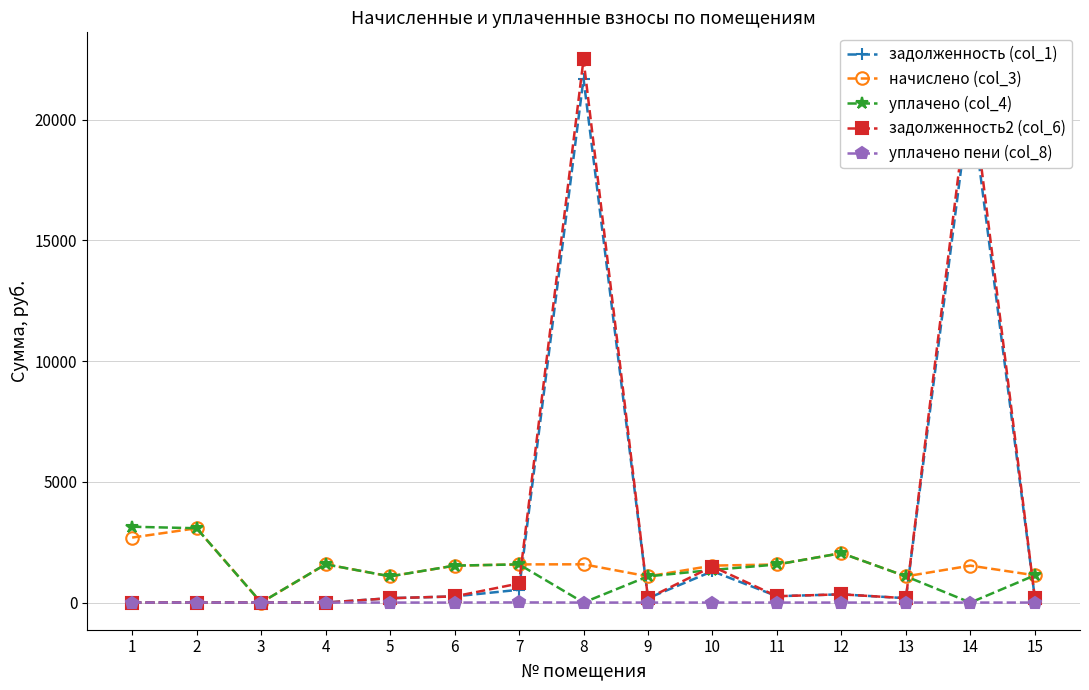

What is the sum of all задолженность2 (col_6) values?

48070.5